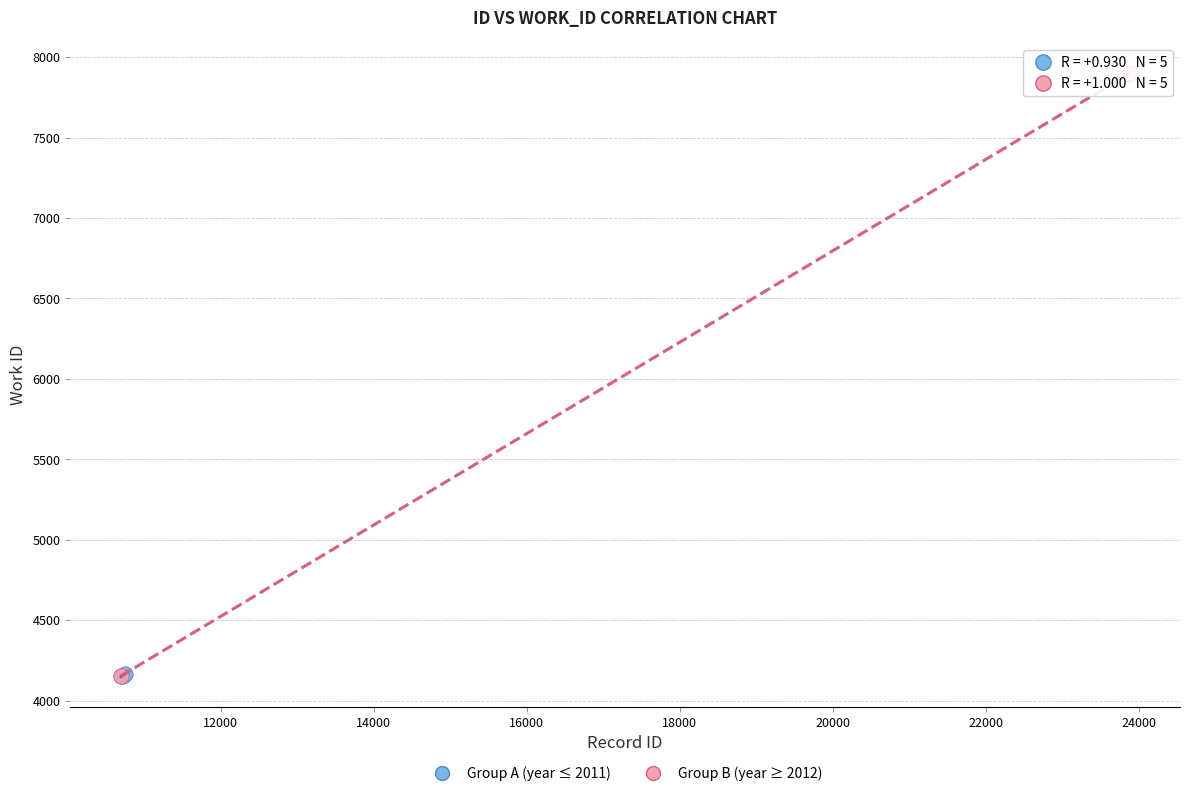

Which series has the largest Y range (max minus min)?

Group B (year ≥ 2012)